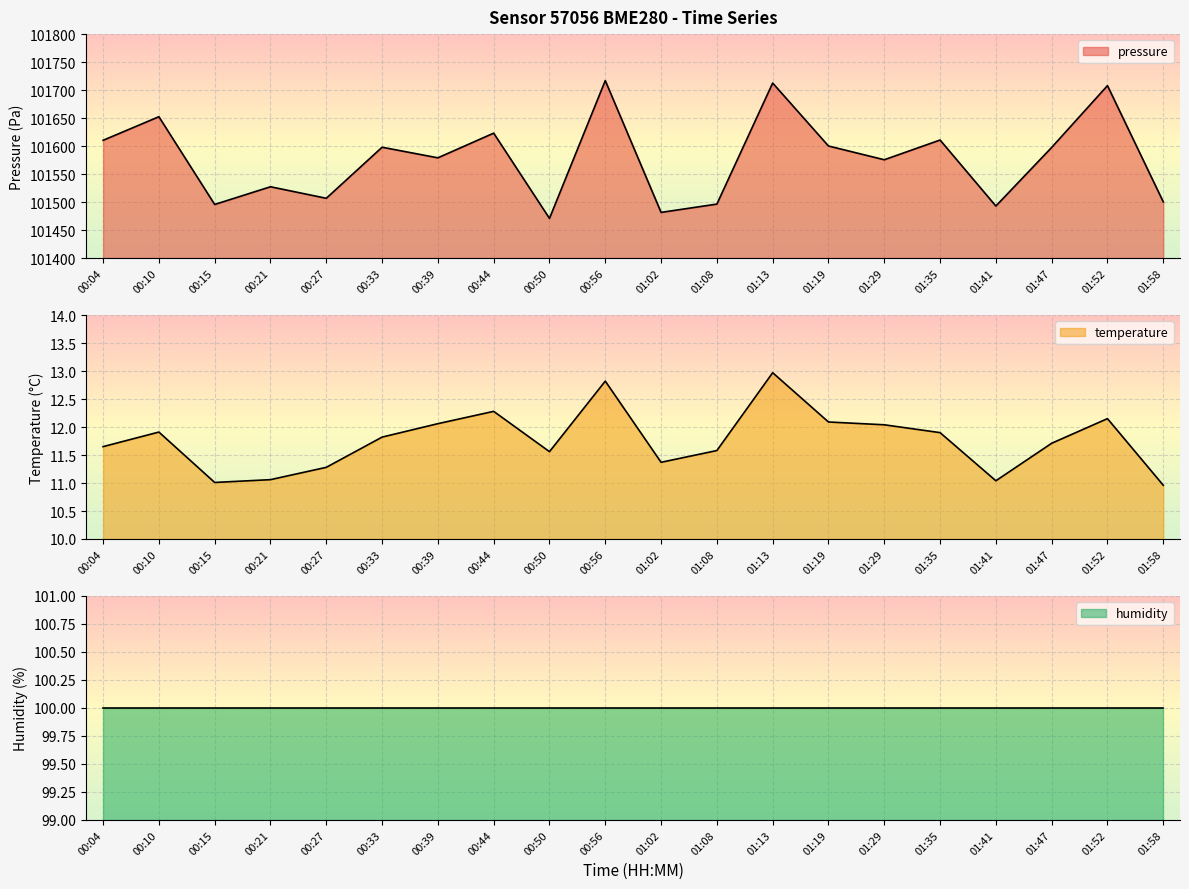

What position from the left is 00:10?

2